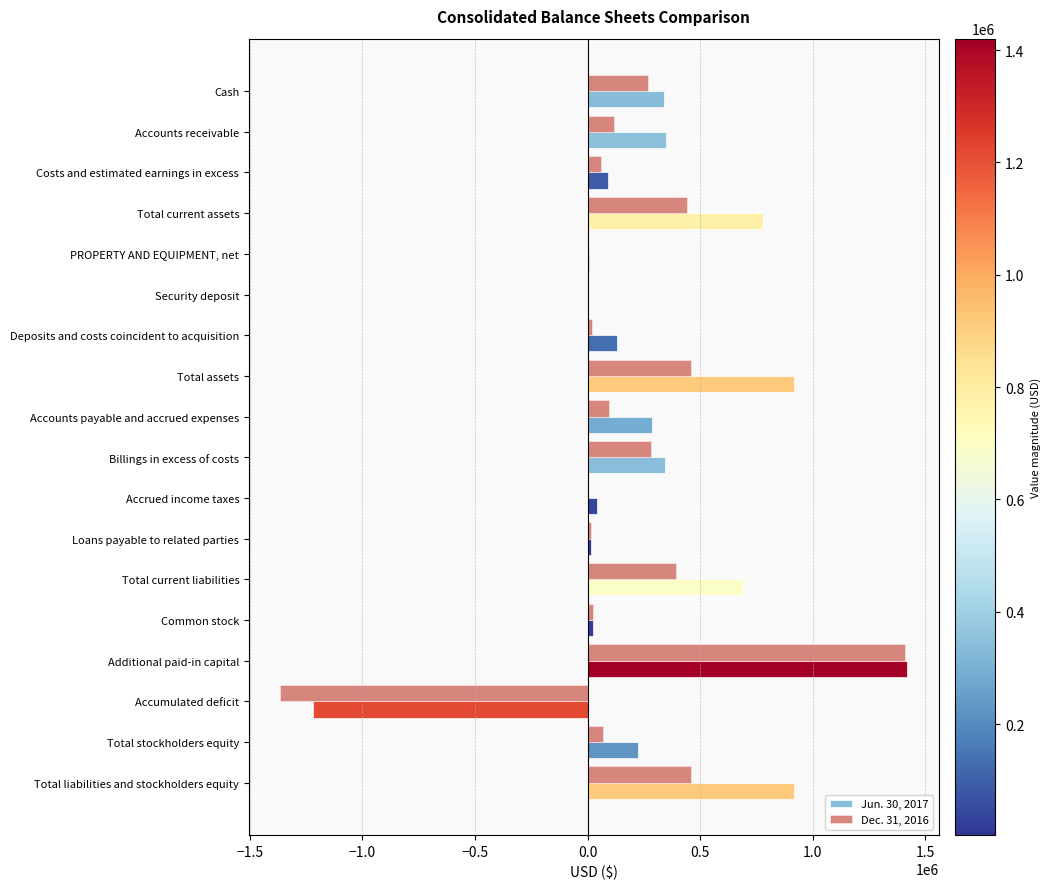

At which label does Dec. 31, 2016 reach its peak?

Additional paid-in capital